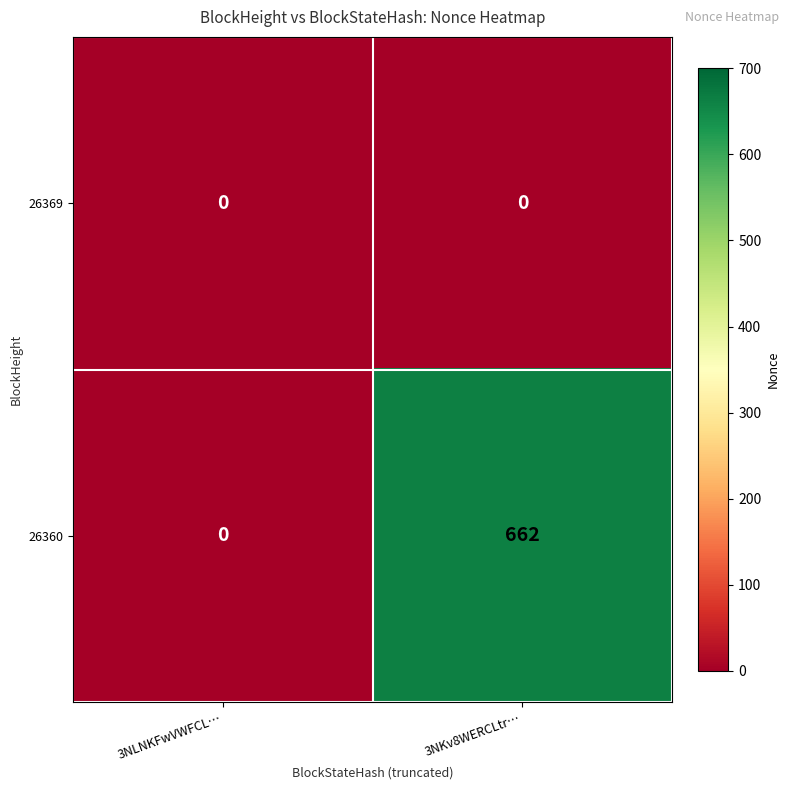

What is the difference between the maximum and minimum values in the 26360 series?

662